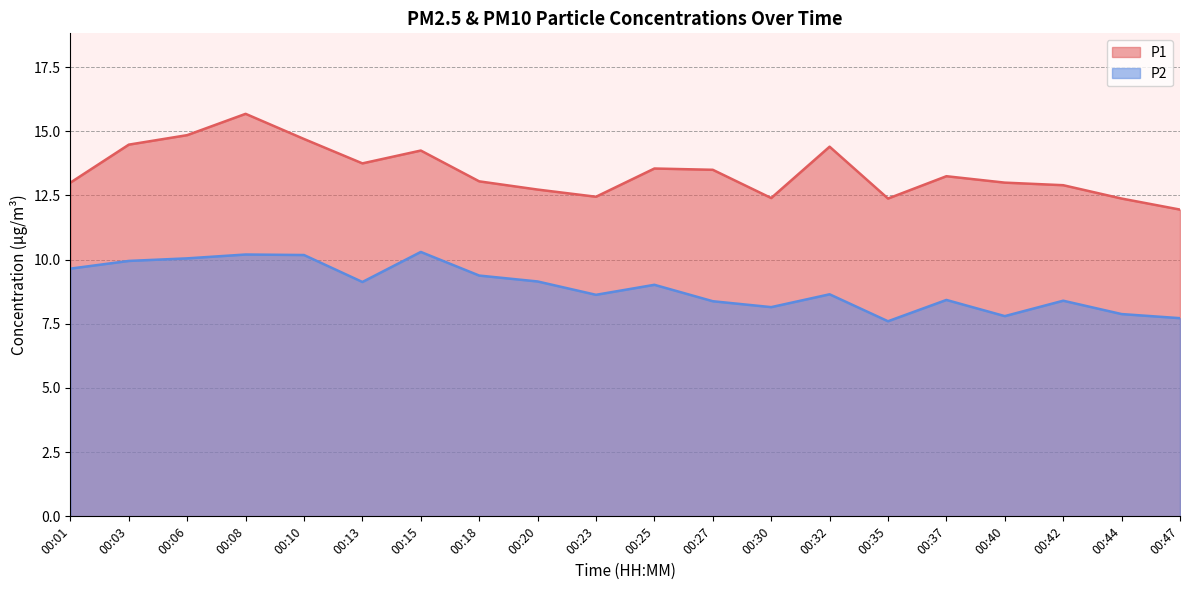

Which category has the lowest value across all series?

00:35